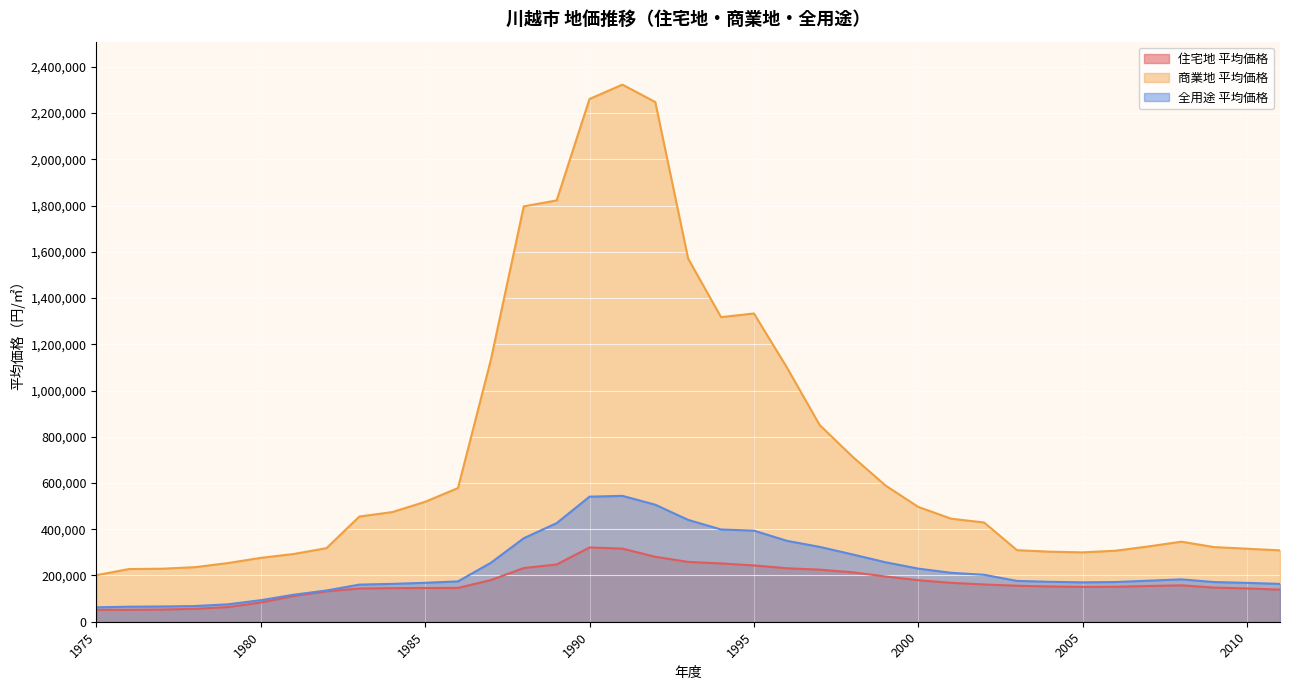

What is the total value across all series at 2005?

621100